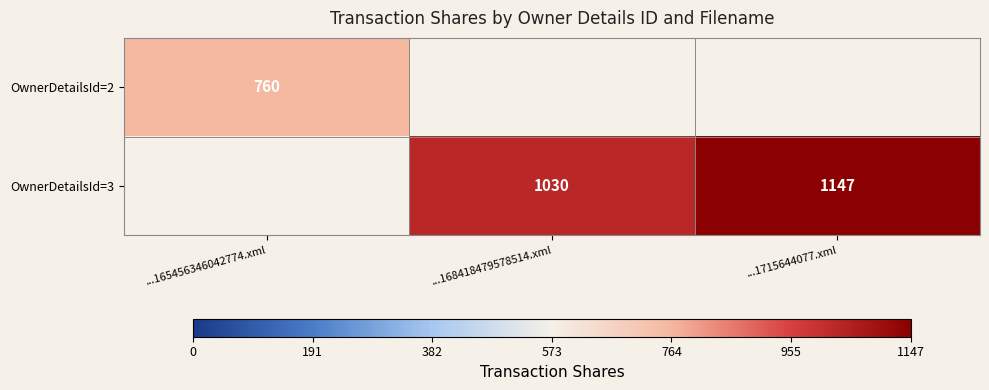

Is it true that OwnerDetailsId=2 equals 1297 at ...165456346042774.xml?

False